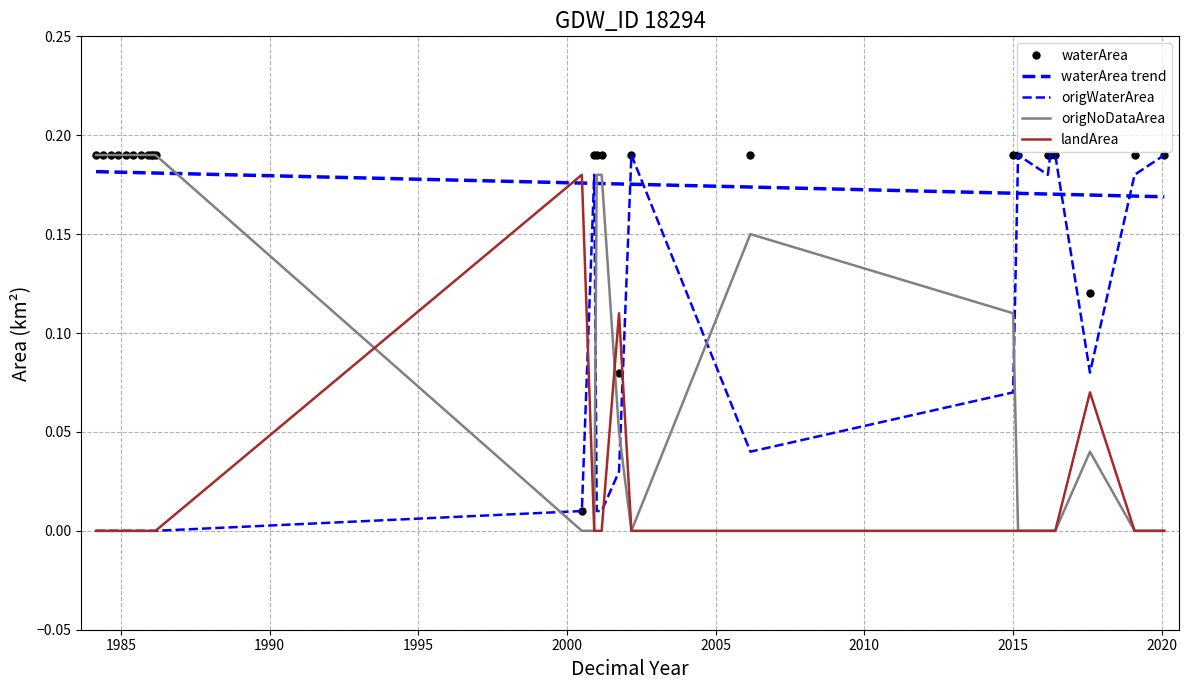

Is it true that waterArea equals 0.2 at 1985_06?

True